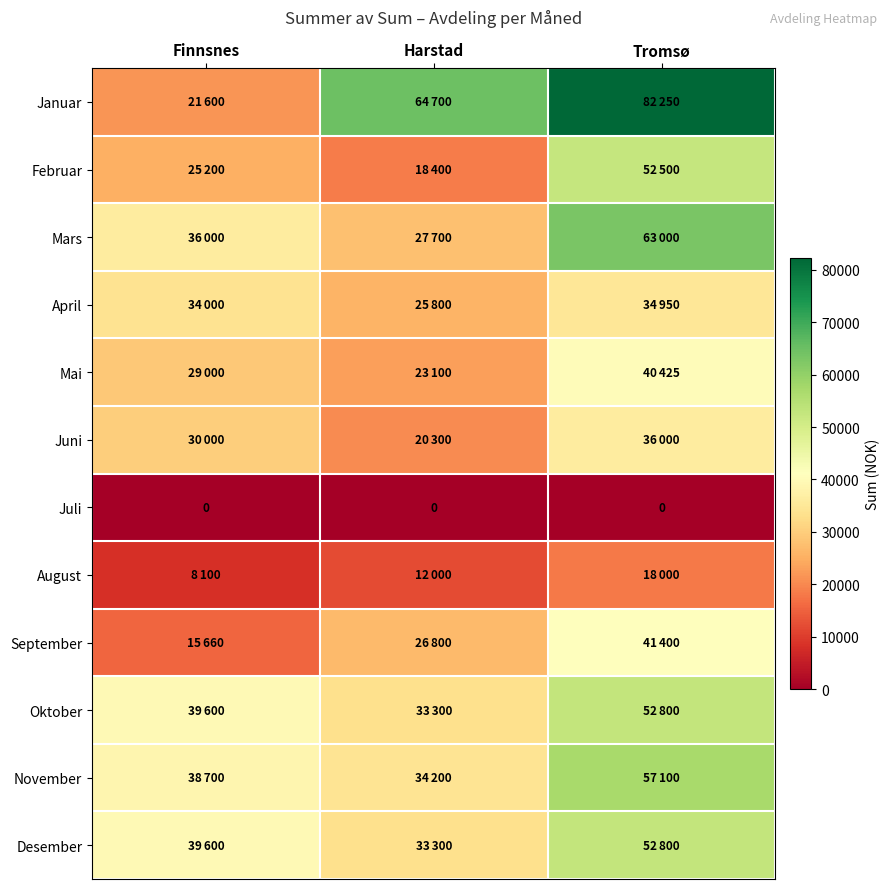

Where is April nearest to the value 30375?

Finnsnes